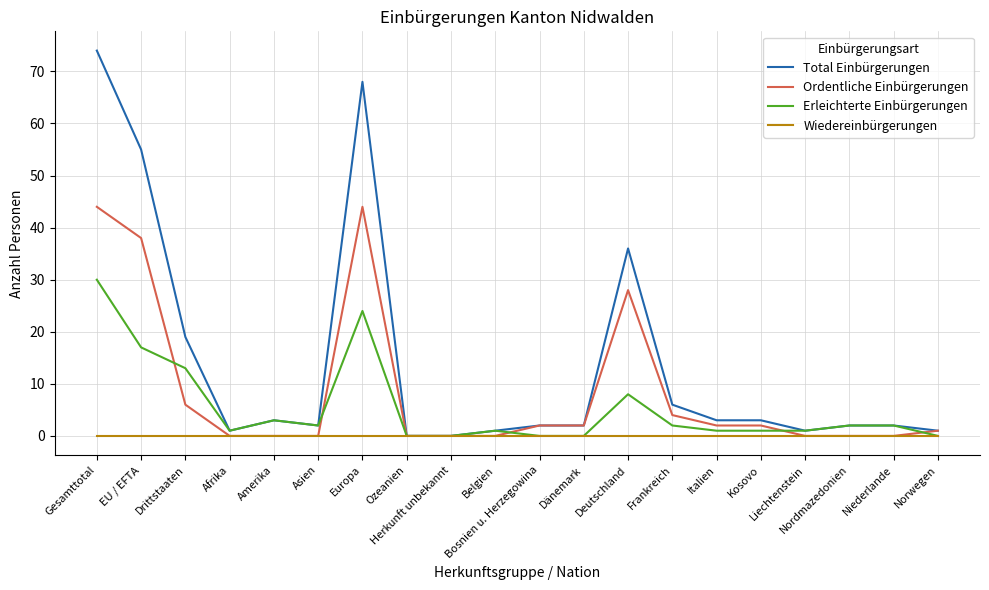

Reading left to right, transcribe all the data shown in this chart.

Total Einbürgerungen: 74	55	19	1	3	2	68	0	0	1	2	2	36	6	3	3	1	2	2	1
Ordentliche Einbürgerungen: 44	38	6	0	0	0	44	0	0	0	2	2	28	4	2	2	0	0	0	1
Erleichterte Einbürgerungen: 30	17	13	1	3	2	24	0	0	1	0	0	8	2	1	1	1	2	2	0
Wiedereinbürgerungen: 0	0	0	0	0	0	0	0	0	0	0	0	0	0	0	0	0	0	0	0